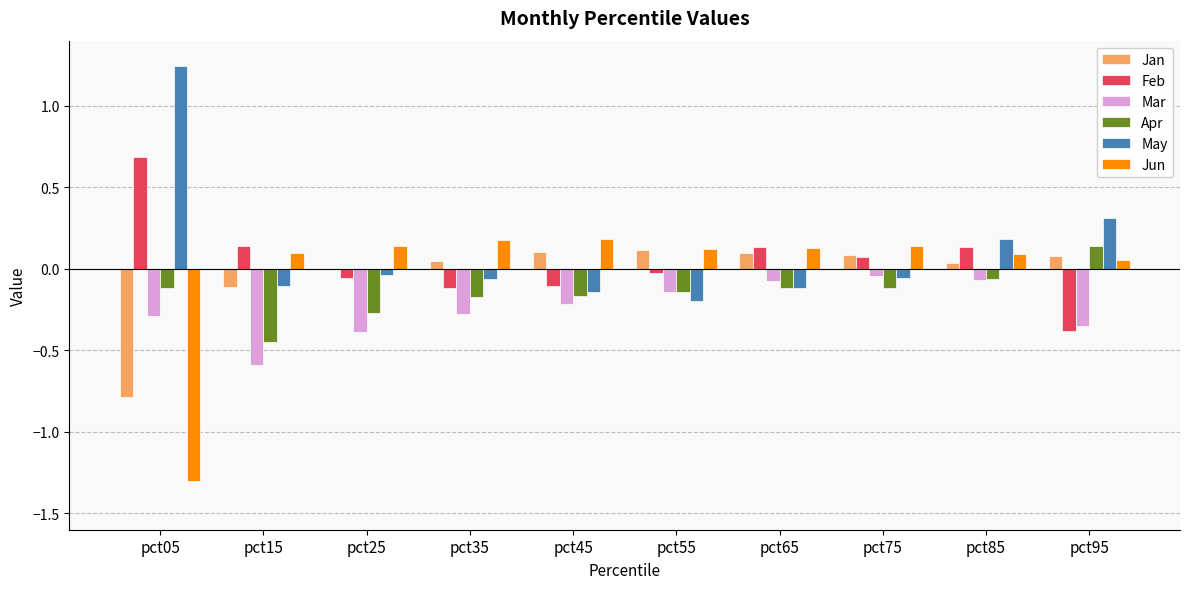

What is the spread (max minus min) of values at pct55?

0.3